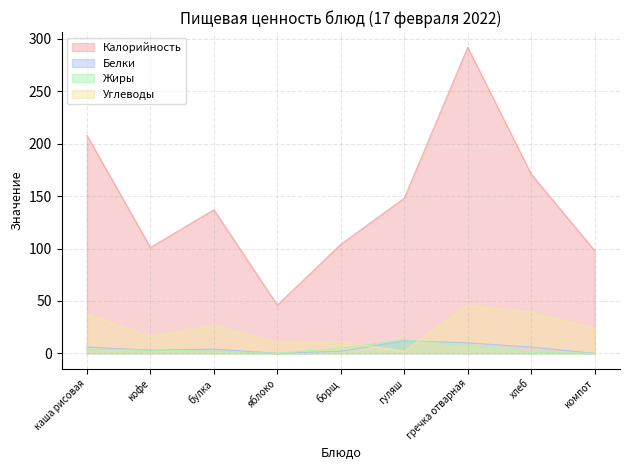

In Белки, how many points are higher than both neighbors (excluding endpoints)?

2